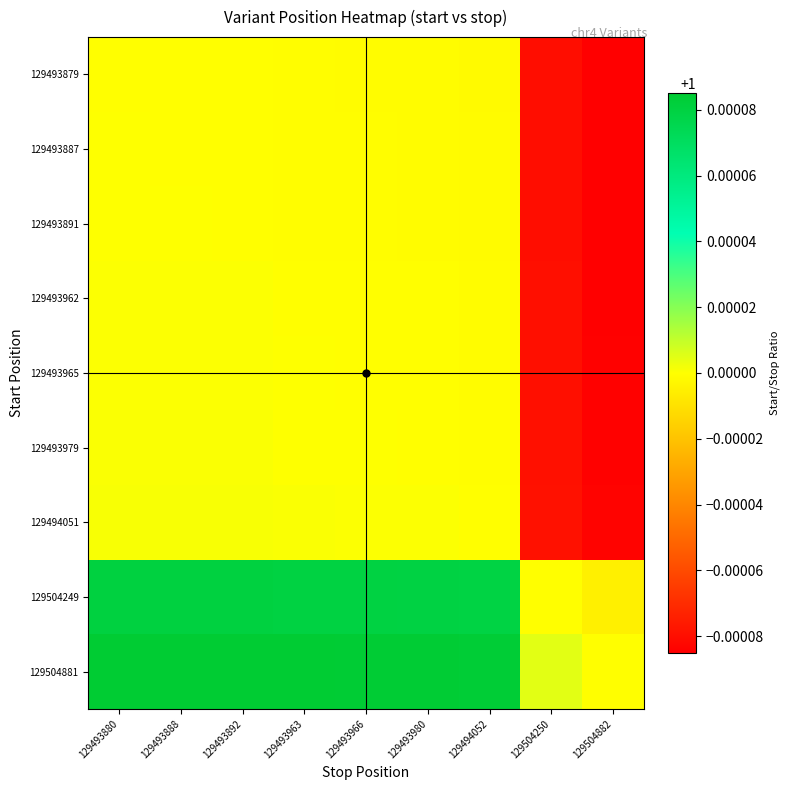

Reading left to right, extract all data points from this chart.

129493879: 129493880=1.0	129493888=1.0	129493892=1.0	129493963=1.0	129493966=1.0	129493980=1.0	129494052=1.0	129504250=1.0	129504882=1.0
129493887: 129493880=1.0	129493888=1.0	129493892=1.0	129493963=1.0	129493966=1.0	129493980=1.0	129494052=1.0	129504250=1.0	129504882=1.0
129493891: 129493880=1.0	129493888=1.0	129493892=1.0	129493963=1.0	129493966=1.0	129493980=1.0	129494052=1.0	129504250=1.0	129504882=1.0
129493962: 129493880=1.0	129493888=1.0	129493892=1.0	129493963=1.0	129493966=1.0	129493980=1.0	129494052=1.0	129504250=1.0	129504882=1.0
129493965: 129493880=1.0	129493888=1.0	129493892=1.0	129493963=1.0	129493966=1.0	129493980=1.0	129494052=1.0	129504250=1.0	129504882=1.0
129493979: 129493880=1.0	129493888=1.0	129493892=1.0	129493963=1.0	129493966=1.0	129493980=1.0	129494052=1.0	129504250=1.0	129504882=1.0
129494051: 129493880=1.0	129493888=1.0	129493892=1.0	129493963=1.0	129493966=1.0	129493980=1.0	129494052=1.0	129504250=1.0	129504882=1.0
129504249: 129493880=1.0	129493888=1.0	129493892=1.0	129493963=1.0	129493966=1.0	129493980=1.0	129494052=1.0	129504250=1.0	129504882=1.0
129504881: 129493880=1.0	129493888=1.0	129493892=1.0	129493963=1.0	129493966=1.0	129493980=1.0	129494052=1.0	129504250=1.0	129504882=1.0